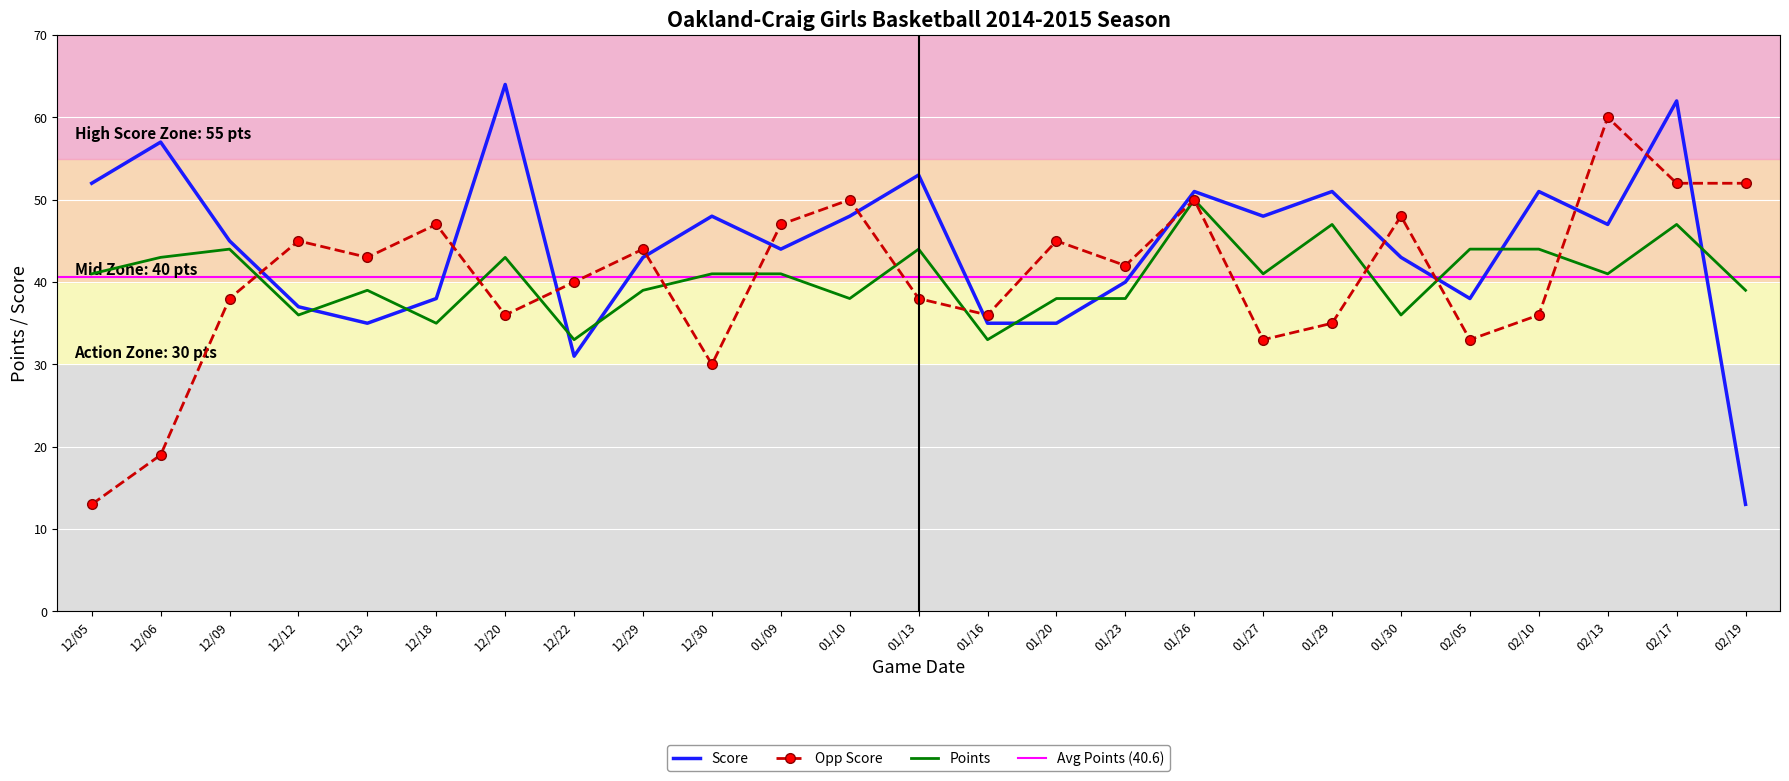

Reading left to right, transcribe all the data shown in this chart.

Score: 52	57	45	37	35	38	64	31	43	48	44	48	53	35	35	40	51	48	51	43	38	51	47	62	13
Opp Score: 13	19	38	45	43	47	36	40	44	30	47	50	38	36	45	42	50	33	35	48	33	36	60	52	52
Points: 41	43	44	36	39	35	43	33	39	41	41	38	44	33	38	38	50	41	47	36	44	44	41	47	39